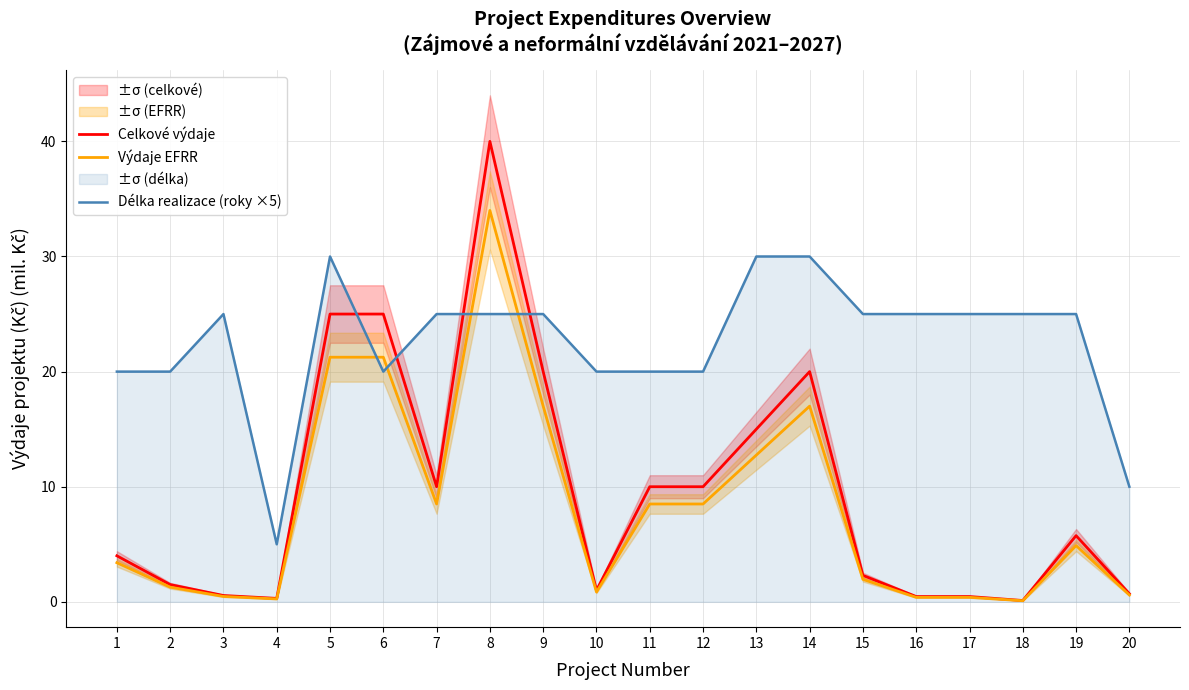

In Délka realizace (roky ×5), how many points are lower than both neighbors (excluding endpoints)?

2